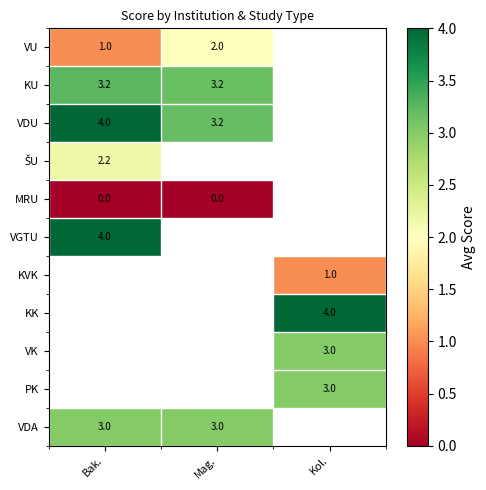

What is the sum of the VU values at Mag. and Bak.?

3.0